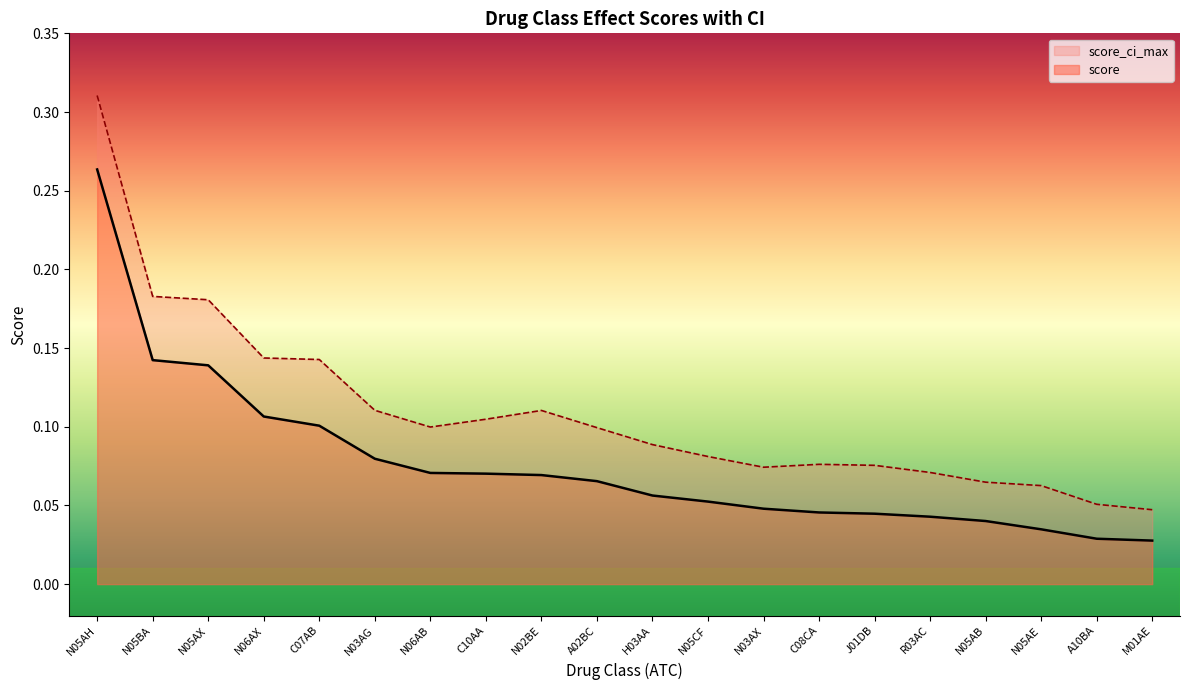

At how many categories does at least one series exceed 0?

20